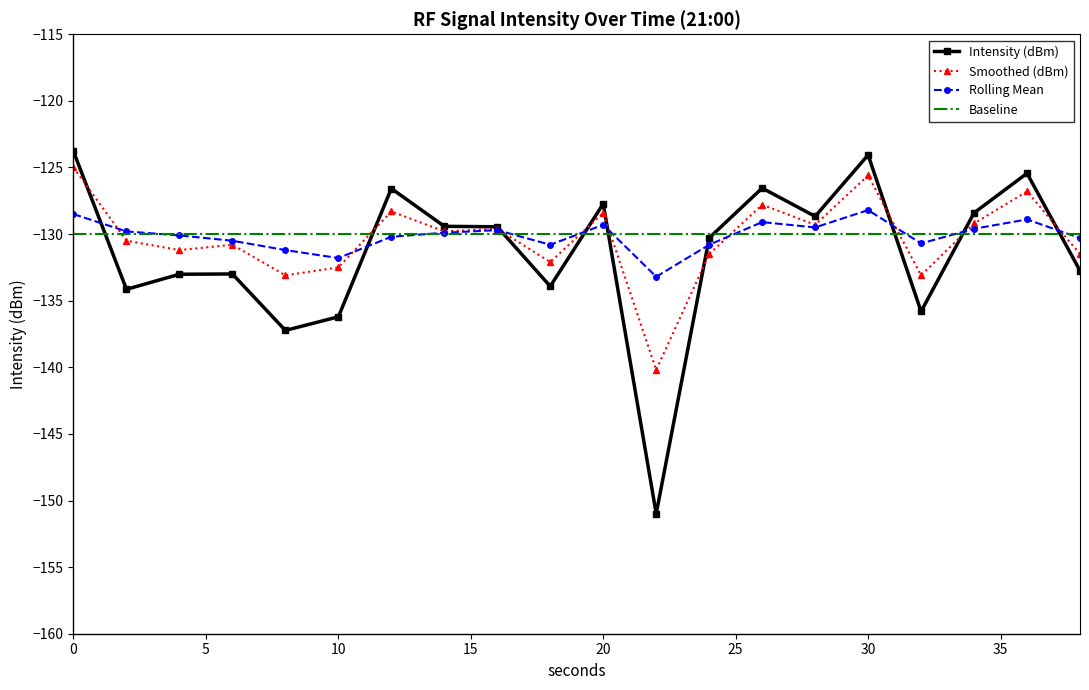

Which series ends up on top after the final intersection of Smoothed (dBm) and Intensity (dBm)?

Smoothed (dBm)